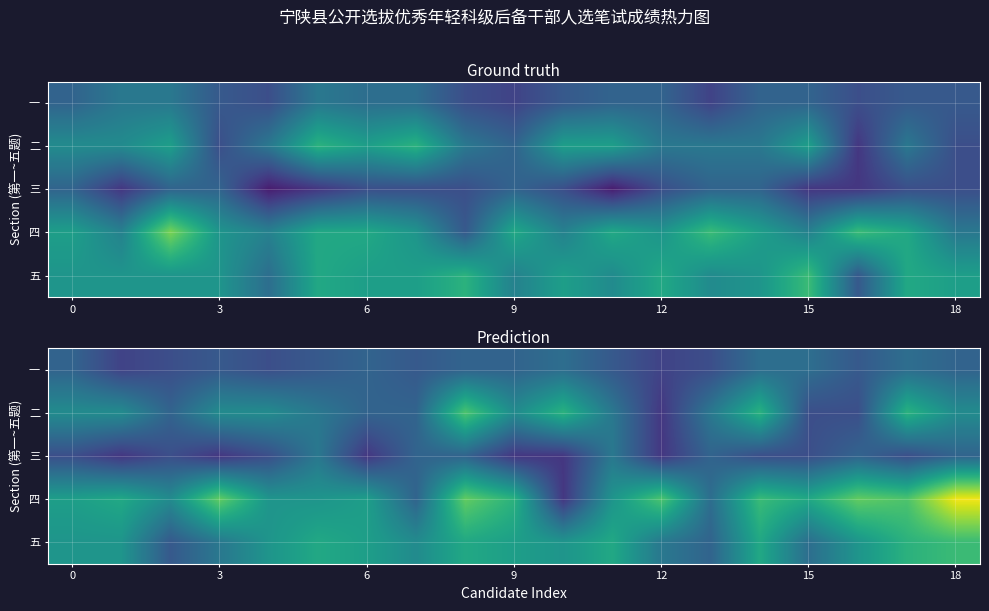

Which category has the highest value in the 四 series?

18